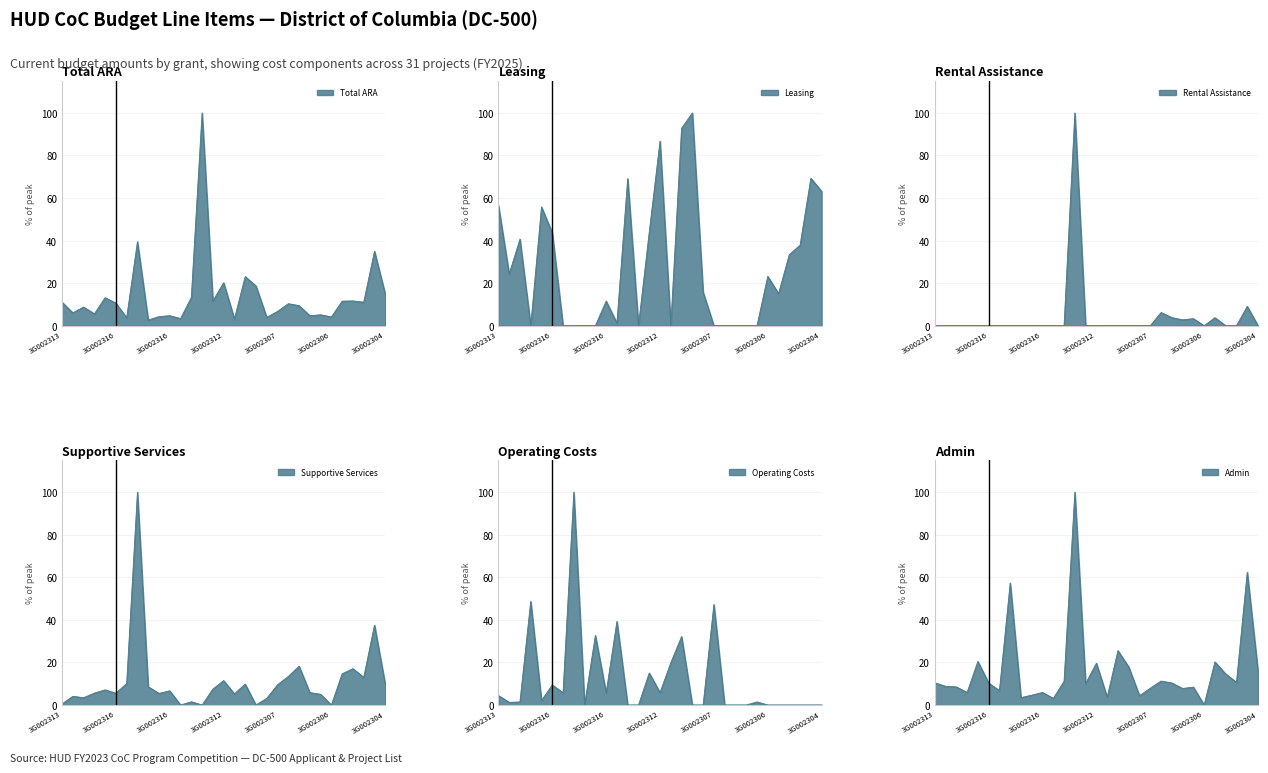

List the series in order of their peak value, highest first.

Total ARA, Leasing, Rental Assistance, Supportive Services, Operating Costs, Admin